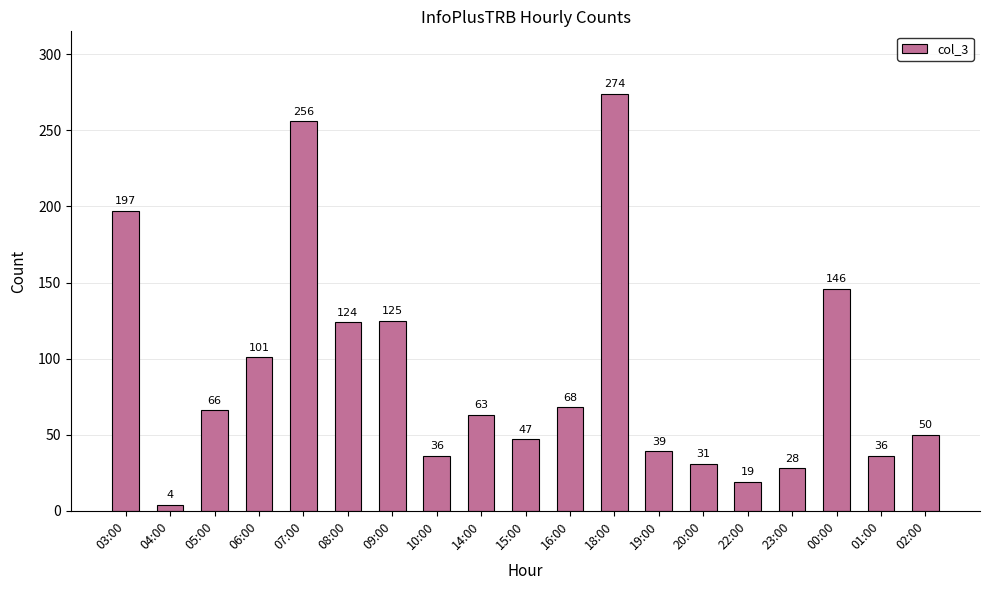

Are the bars horizontal?

No